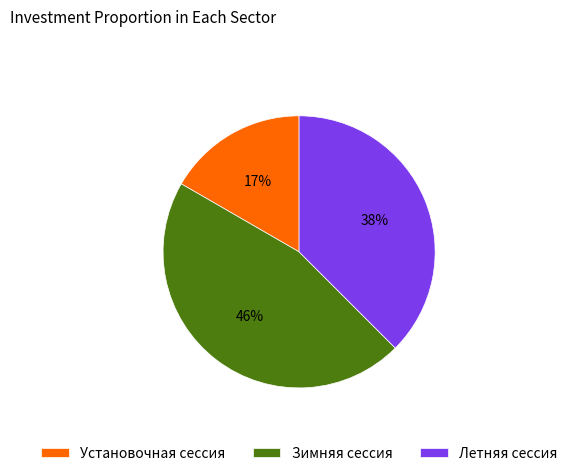

Rank the categories by value from highest to lowest.

Зимняя сессия, Летняя сессия, Установочная сессия